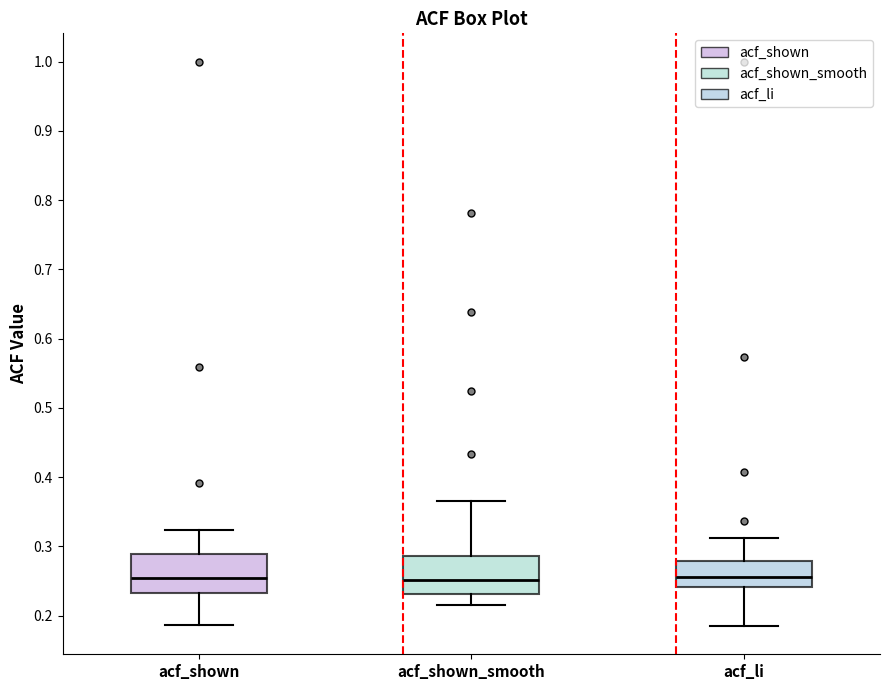

Where is the upper edge of the box for acf_li on the y-axis? The values are not printed on the chart, so give them approximately, as read against the axis.

0.28